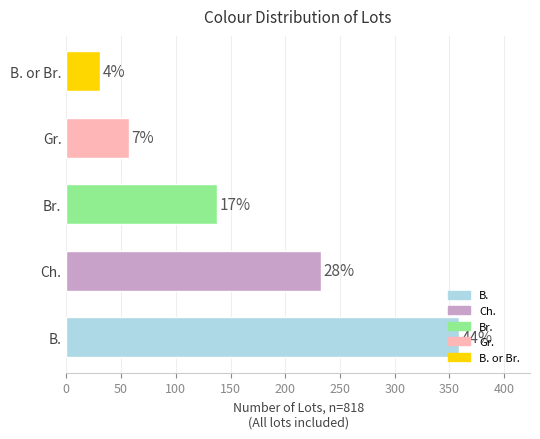

Does the chart contain any negative values?

No